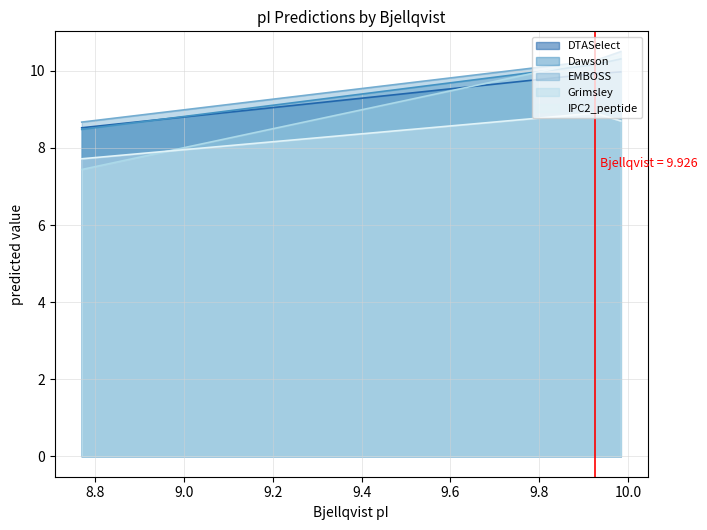

What is the smallest value displayed?

7.4